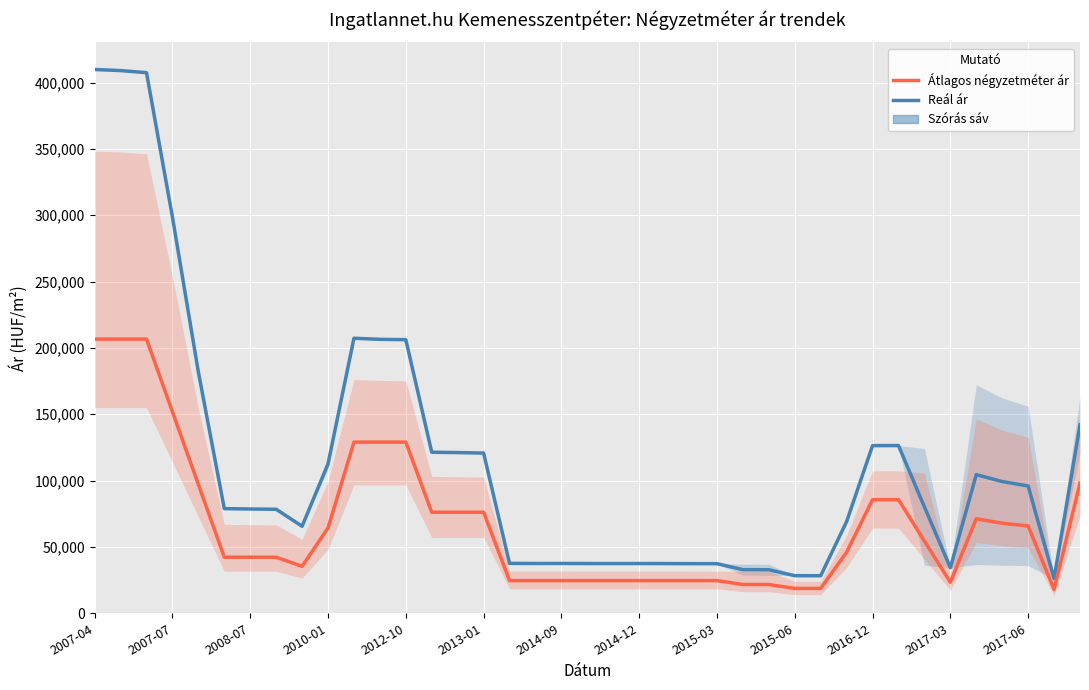

What are all the series names shown in the legend?

Reál ár, Átlagos négyzetméter ár